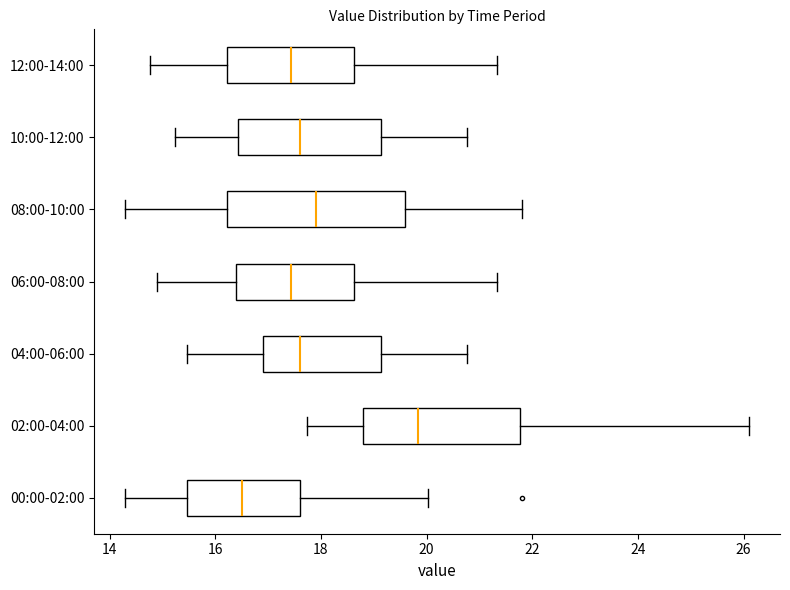

Reading bottom to top, read every box against the x-axis: the position of its median line, the range the box covers, and the ends of its whiskers. The values are not printed on the chart, so give them approximately, as read against the axis.

00:00-02:00: median 16.6, box 15.4 to 17.6, whiskers 14.4 to 20.0
02:00-04:00: median 19.8, box 18.8 to 21.8, whiskers 17.8 to 26.2
04:00-06:00: median 17.6, box 17.0 to 19.2, whiskers 15.4 to 20.8
06:00-08:00: median 17.4, box 16.4 to 18.6, whiskers 15.0 to 21.4
08:00-10:00: median 18.0, box 16.2 to 19.6, whiskers 14.4 to 21.8
10:00-12:00: median 17.6, box 16.4 to 19.2, whiskers 15.2 to 20.8
12:00-14:00: median 17.4, box 16.2 to 18.6, whiskers 14.8 to 21.4